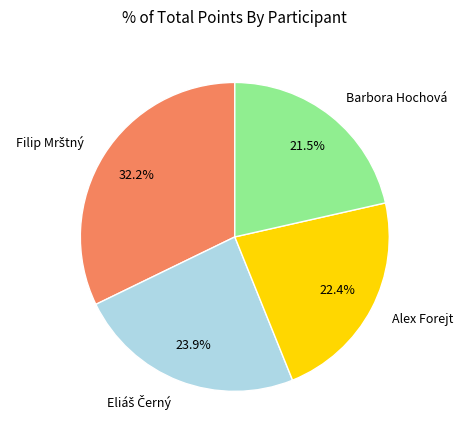

Is Barbora Hochová the majority of the pie?

No